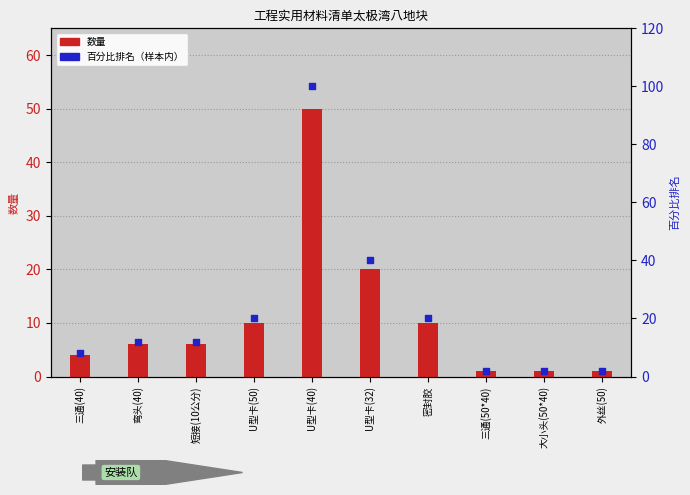

At which category is the sum across all series the highest?

U型卡(40)